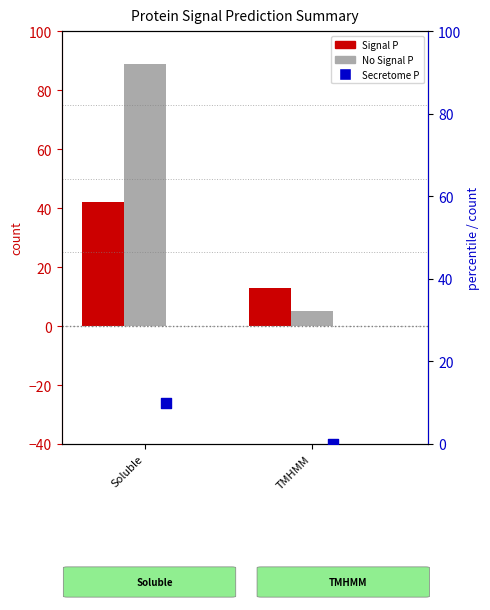

Which series contains the lowest Y value?

Secretome P